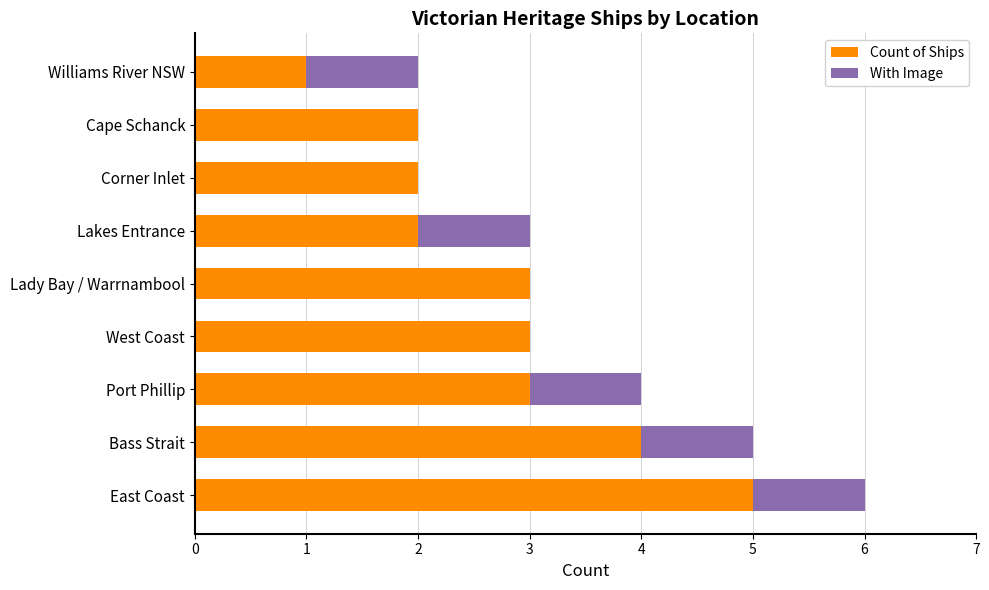

What are all the series names shown in the legend?

Count of Ships, With Image